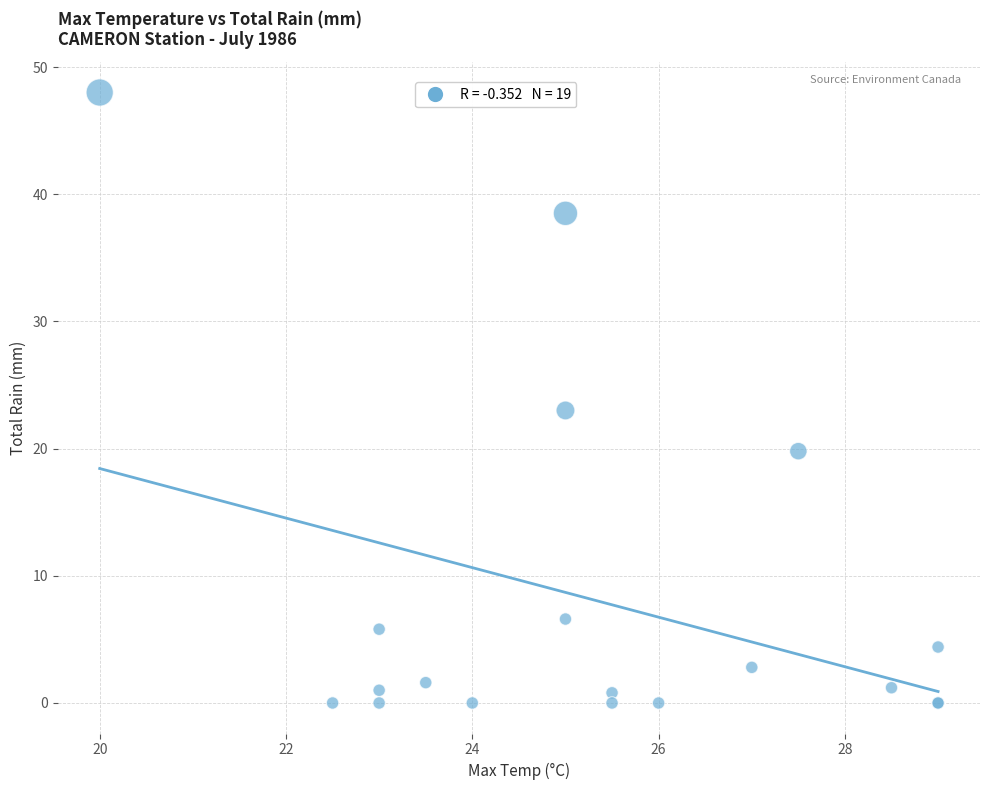

What Y value in the scatter plot is closest to 24?

23.0